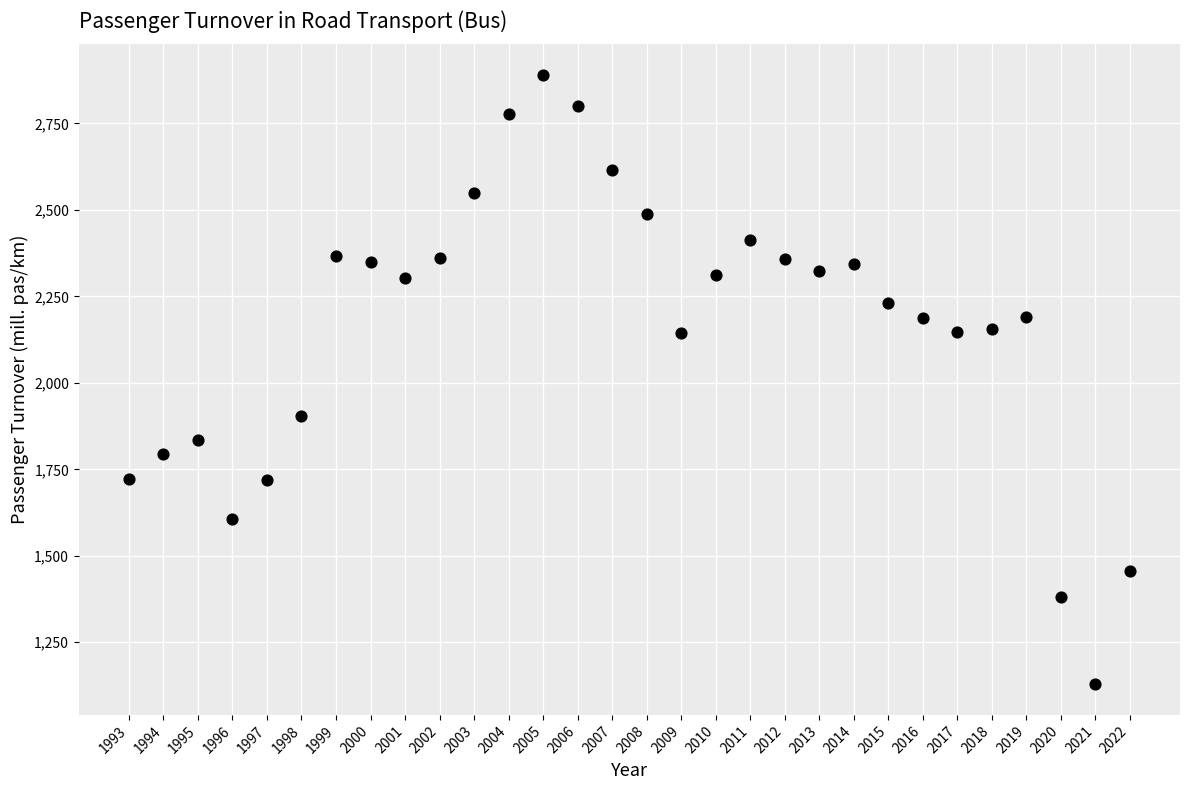

What Y value in the scatter plot is closest to 2009?

1903.2